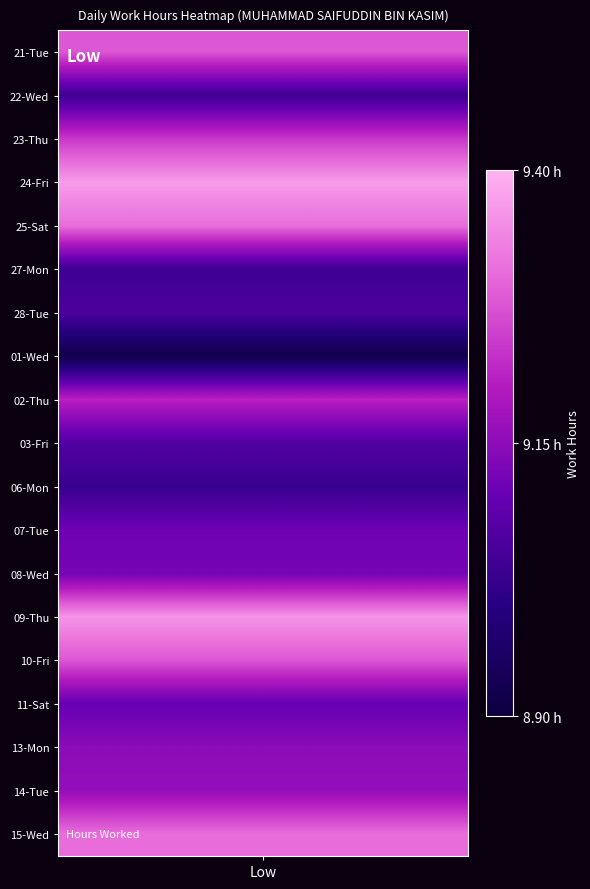

What is the sum of all 23-Thu values?

9.2